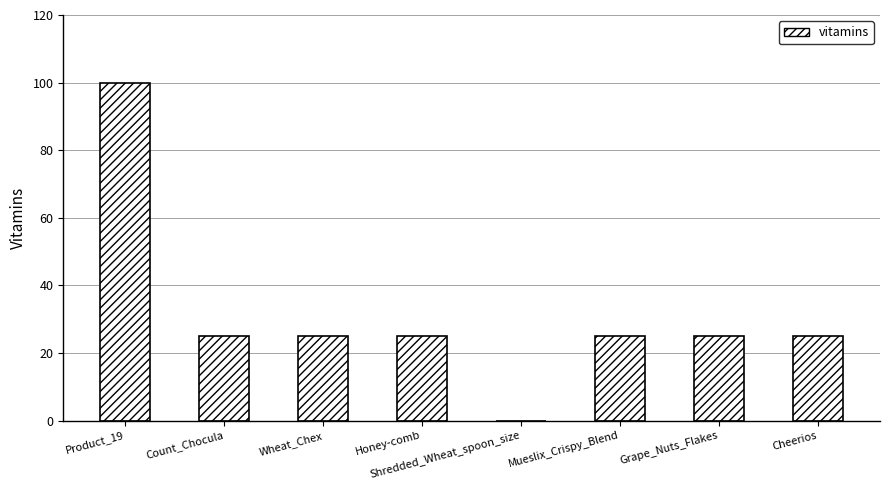

Reading left to right, list all the values displayed in this chart.

100	25	25	25	0	25	25	25